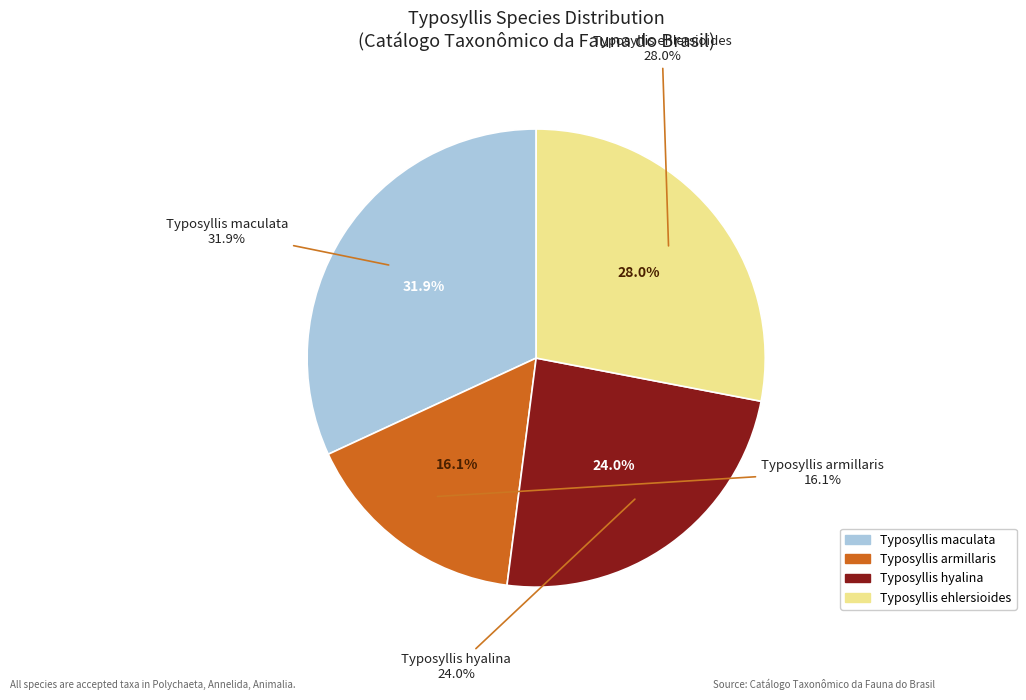

Combined, what portion of the pie is Typosyllis hyalina and Typosyllis maculata?

55.9%